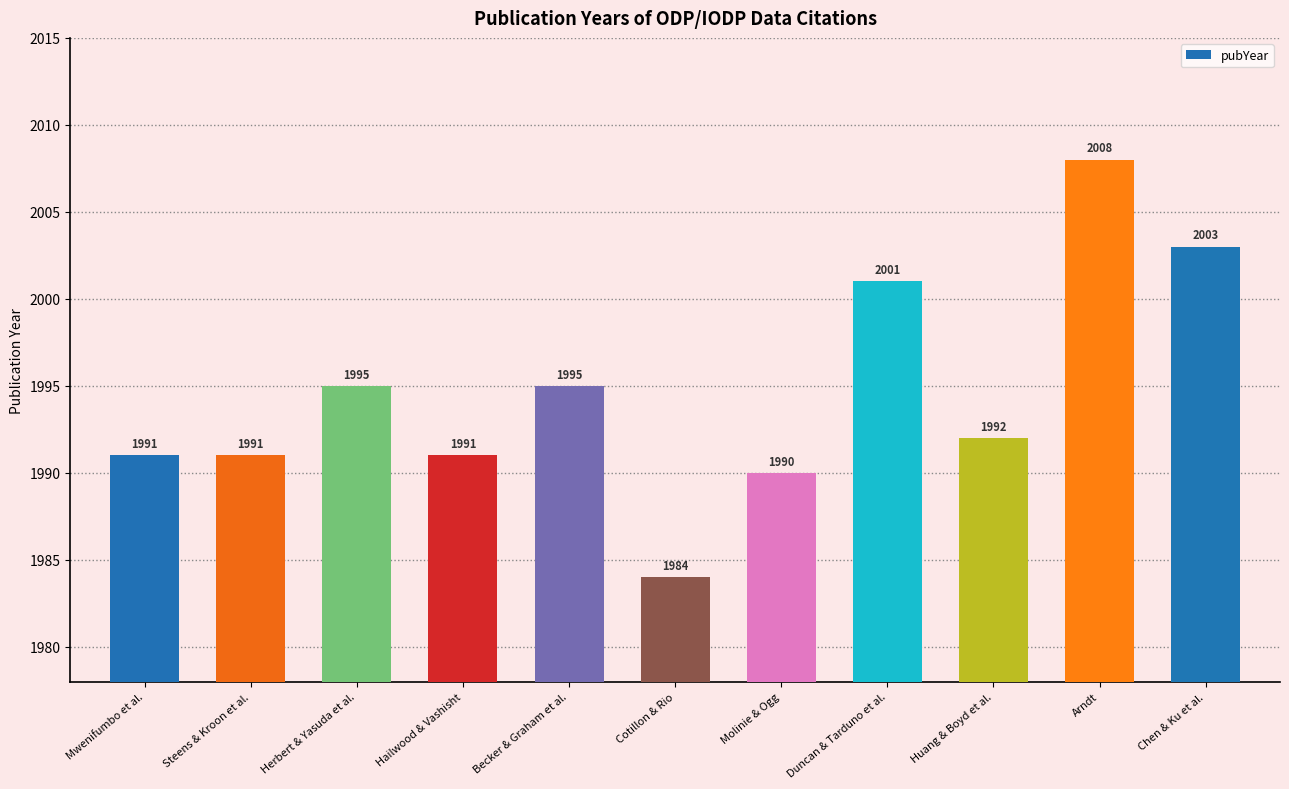

Reading left to right, extract all data points from this chart.

Mwenifumbo et al.=1991	Steens & Kroon et al.=1991	Herbert & Yasuda et al.=1995	Hailwood & Vashisht=1991	Becker & Graham et al.=1995	Cotillon & Rio=1984	Molinie & Ogg=1990	Duncan & Tarduno et al.=2001	Huang & Boyd et al.=1992	Arndt=2008	Chen & Ku et al.=2003